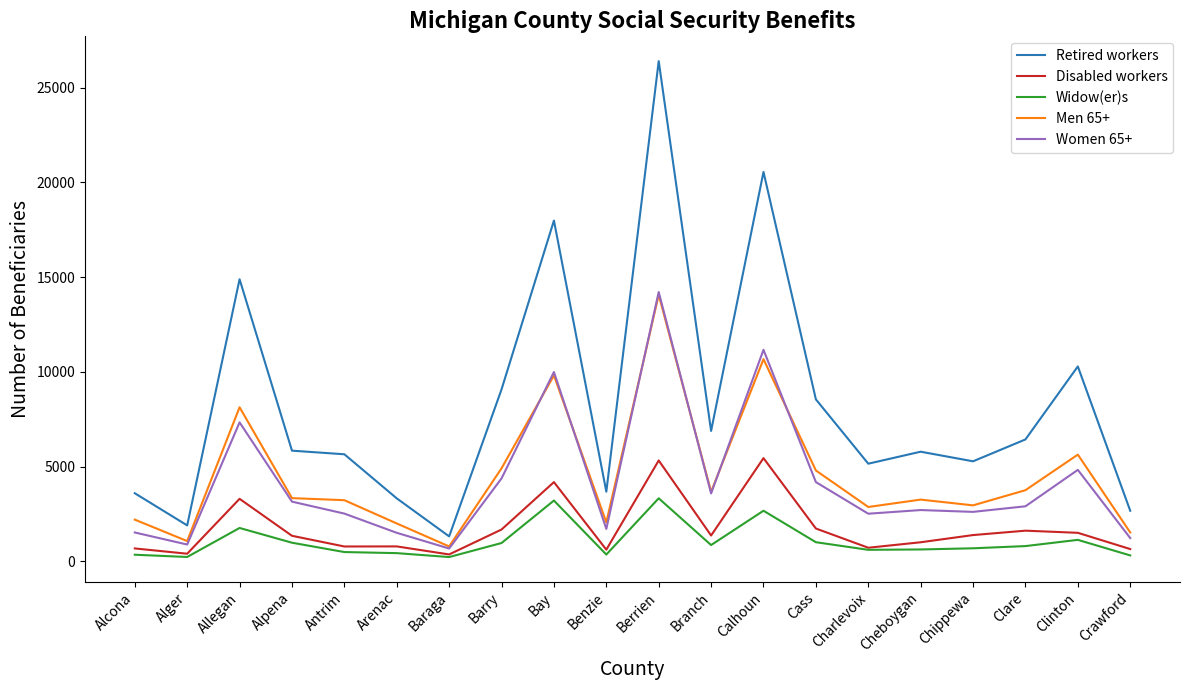

Is it true that Retired workers equals 6879 at Branch?

True